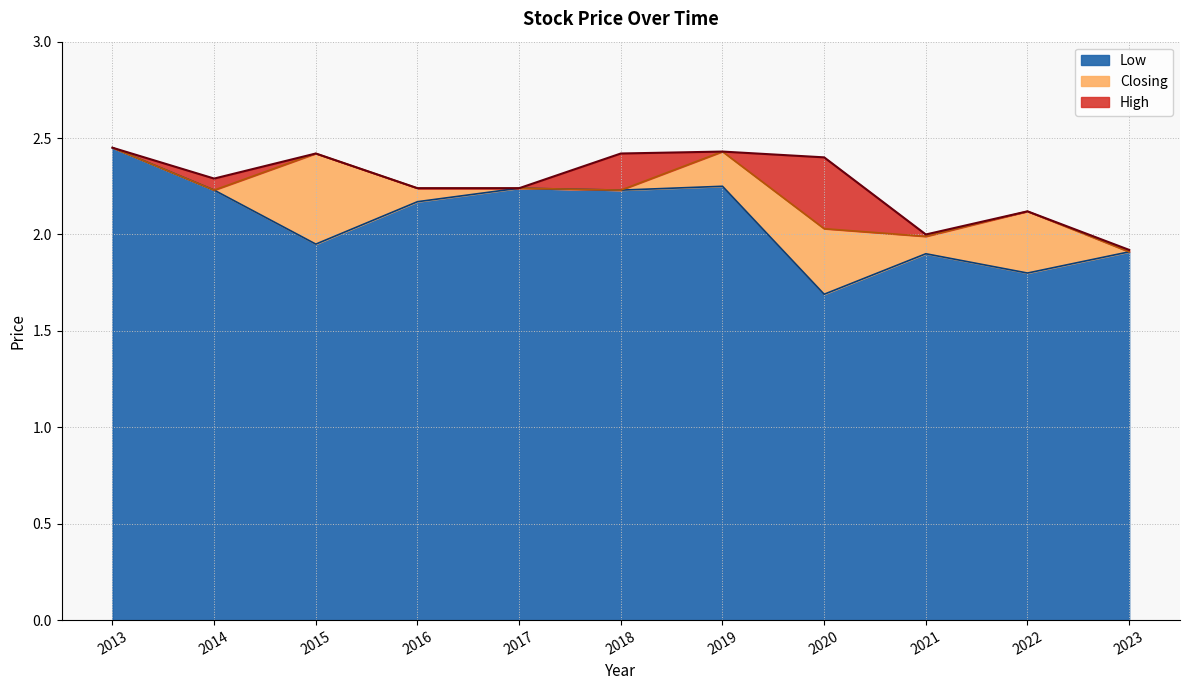

Does the chart have visible grid lines?

Yes